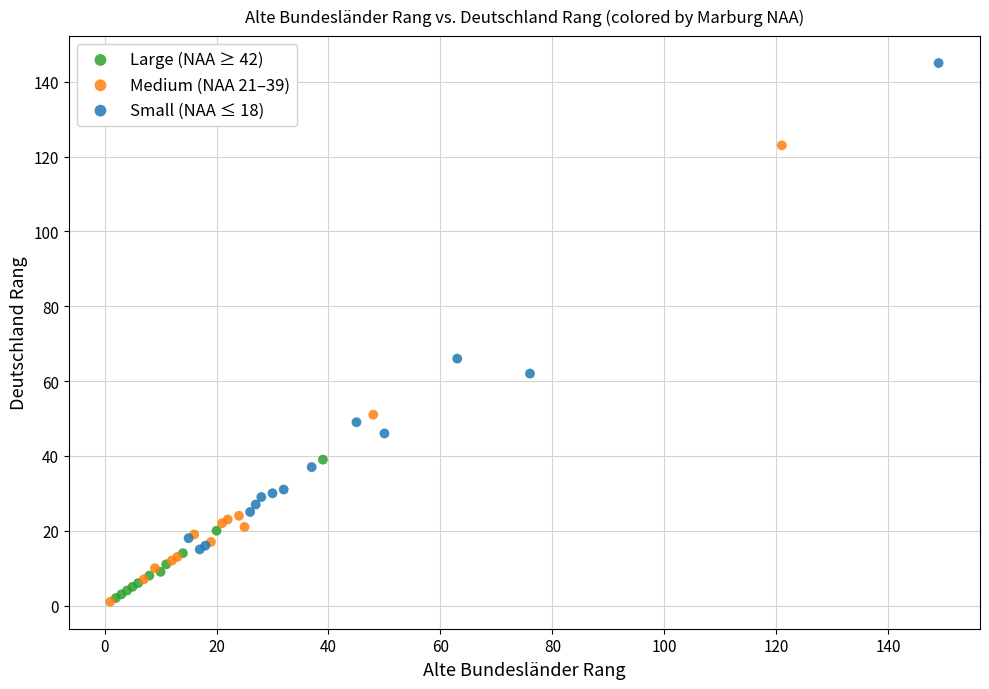

Which series reaches the maximum Y coordinate?

Small (NAA ≤ 18)